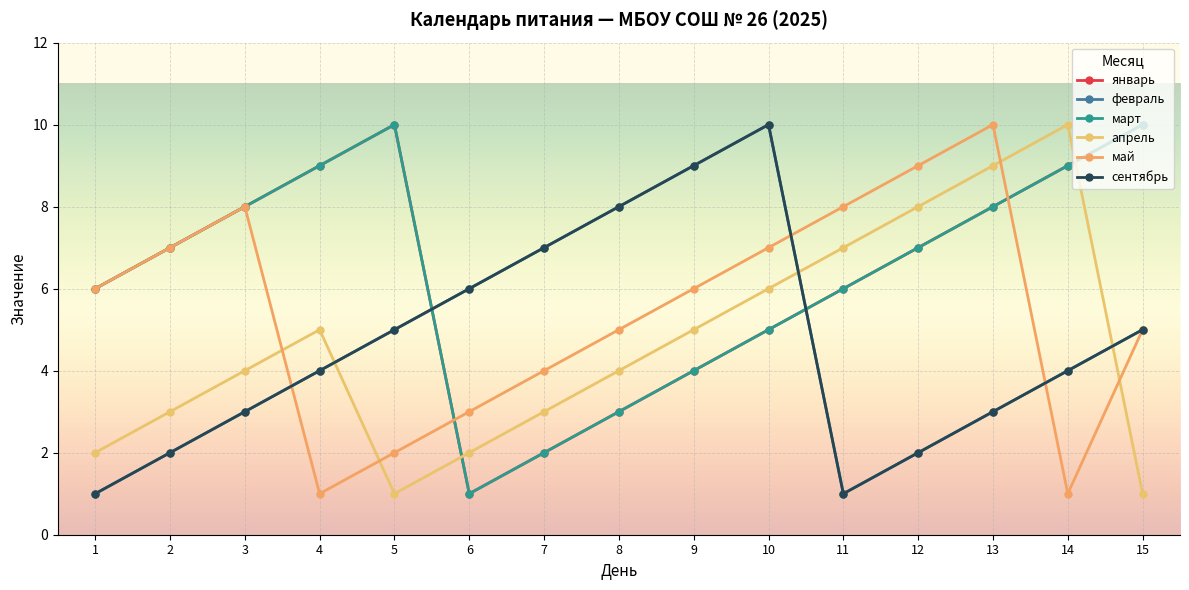

Does the chart have visible grid lines?

Yes